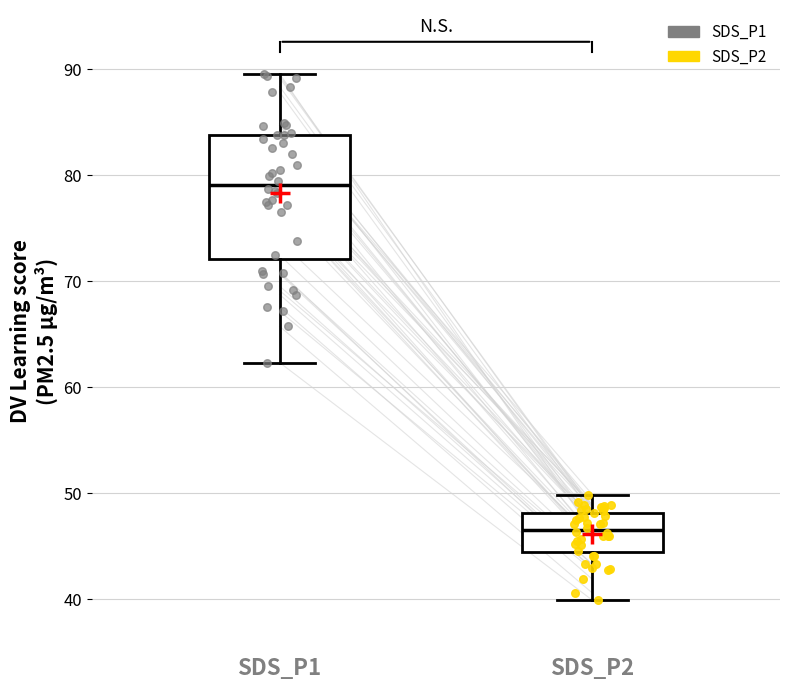

Reading left to right, read every box against the y-axis: the position of its median line, the range the box covers, and the ends of its whiskers. The values are not printed on the chart, so give them approximately, as read against the axis.

SDS_P1: median 79, box 72 to 84, whiskers 62 to 90
SDS_P2: median 47, box 44 to 48, whiskers 40 to 50